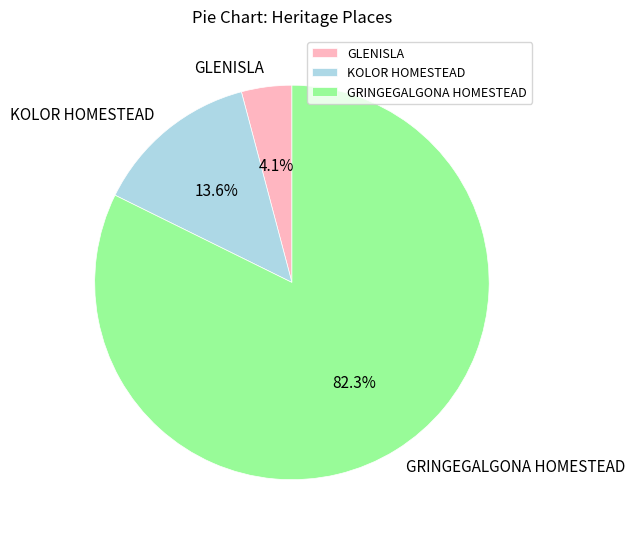

Does GRINGEGALGONA HOMESTEAD represent more than half of the total?

Yes